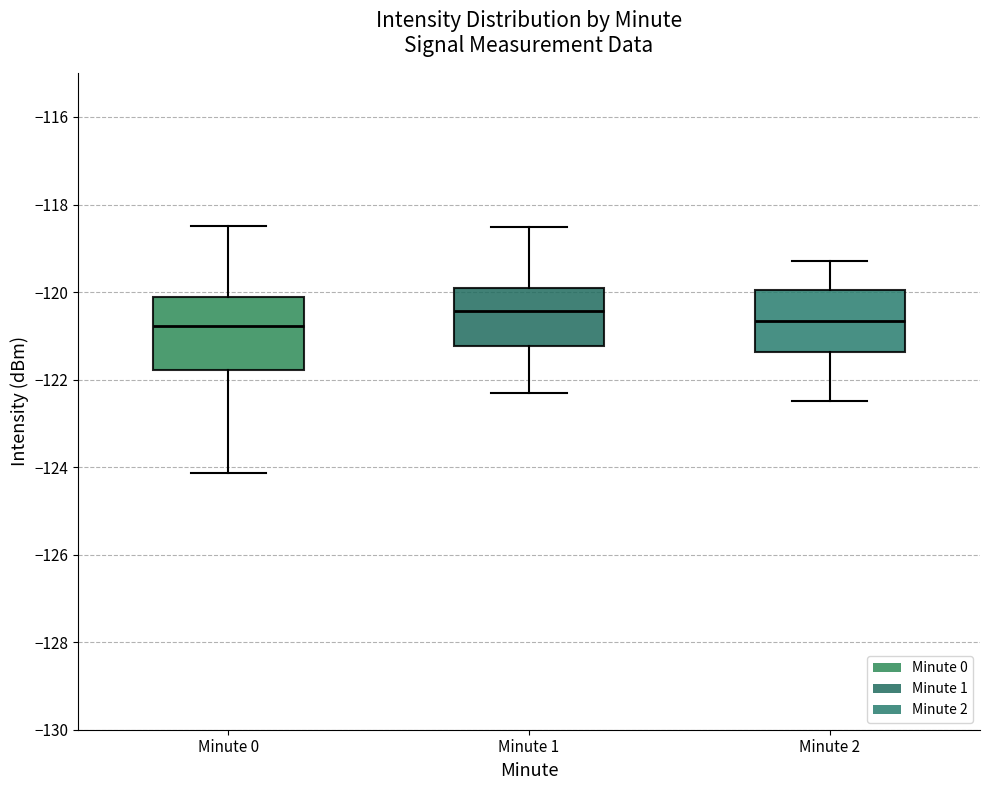

Comparing the boxes themselves (not the whiskers), which one is the tallest?

Minute 0